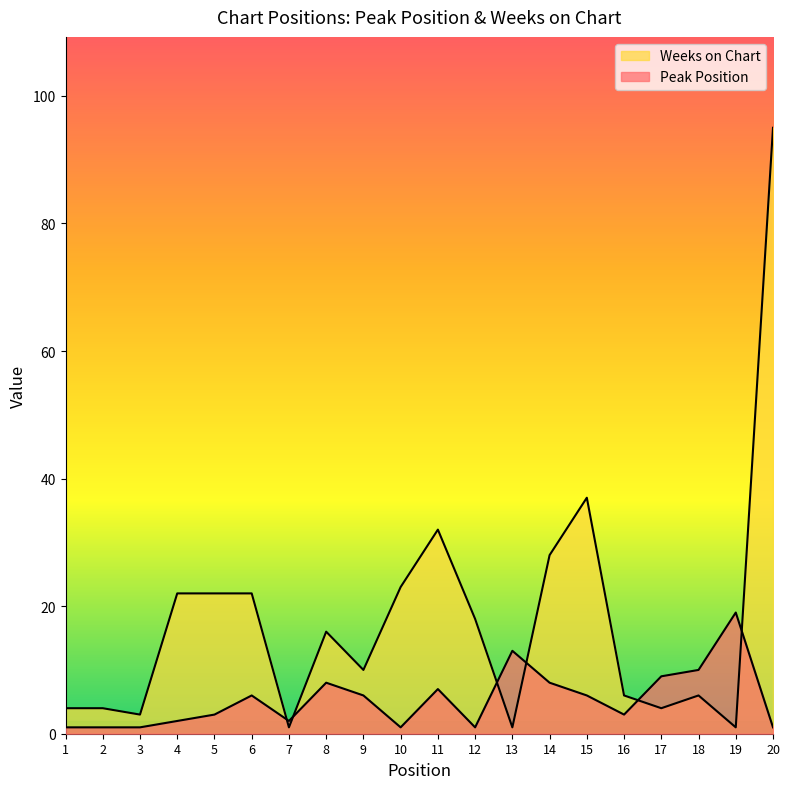

The value of Peak Position at 6 is 6. True or false?

True